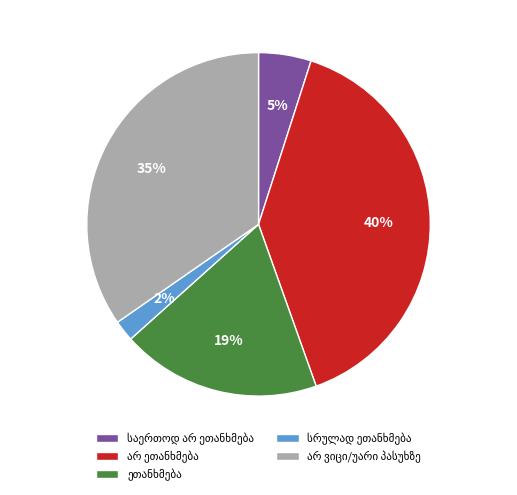

To the nearest percent, what is the difference between the largest and smallest slice percentages?

38%